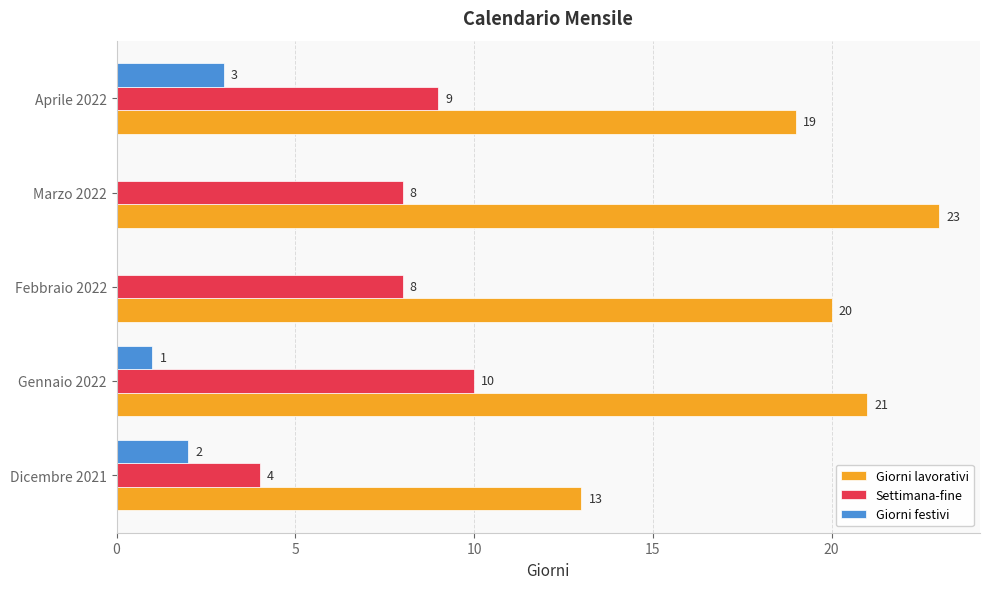

Which series has the largest range (max minus min)?

Giorni lavorativi